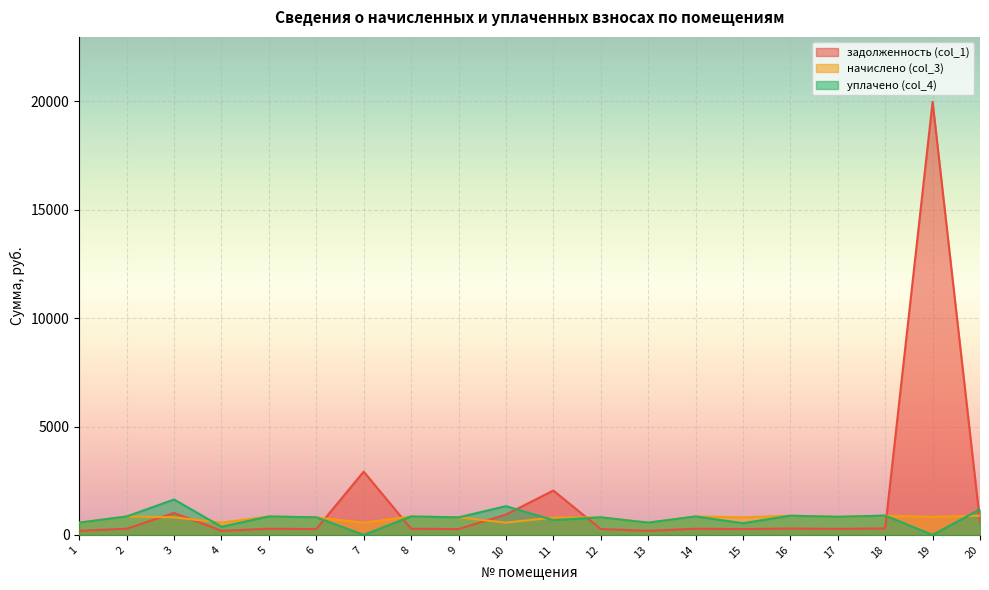

True or false: уплачено (col_4) has a value of 1002.3 at 11.

False